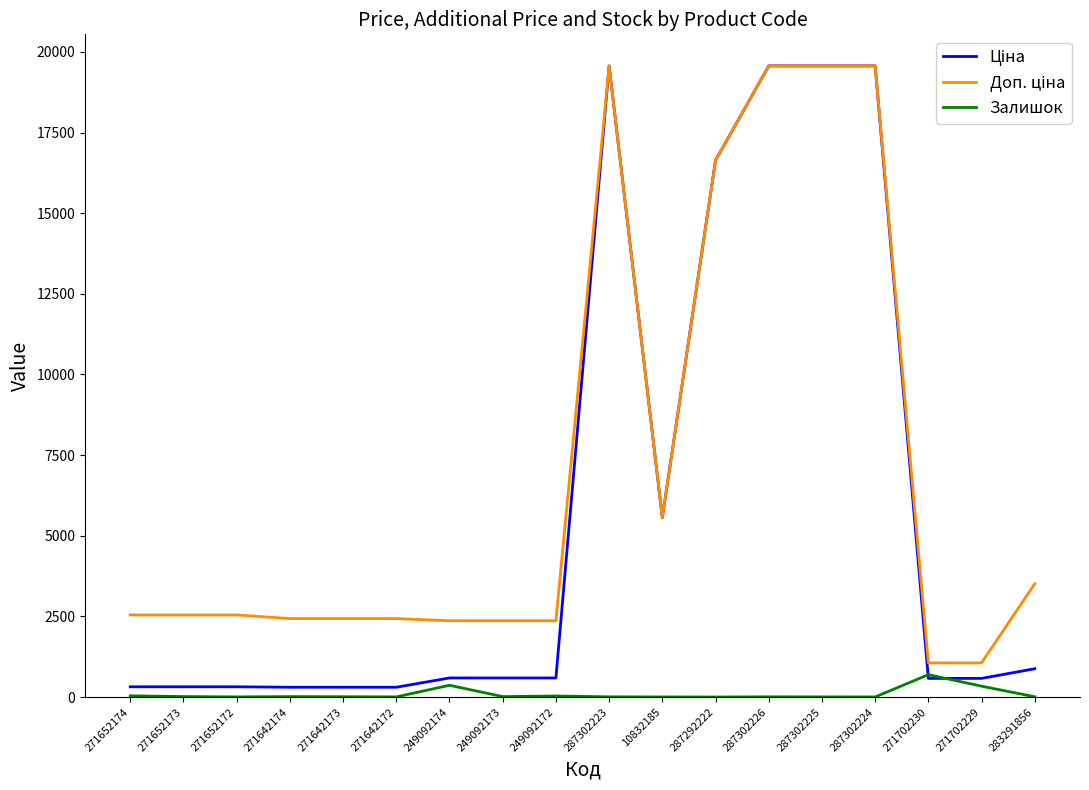

What is the highest value of the Залишок series?

694.0